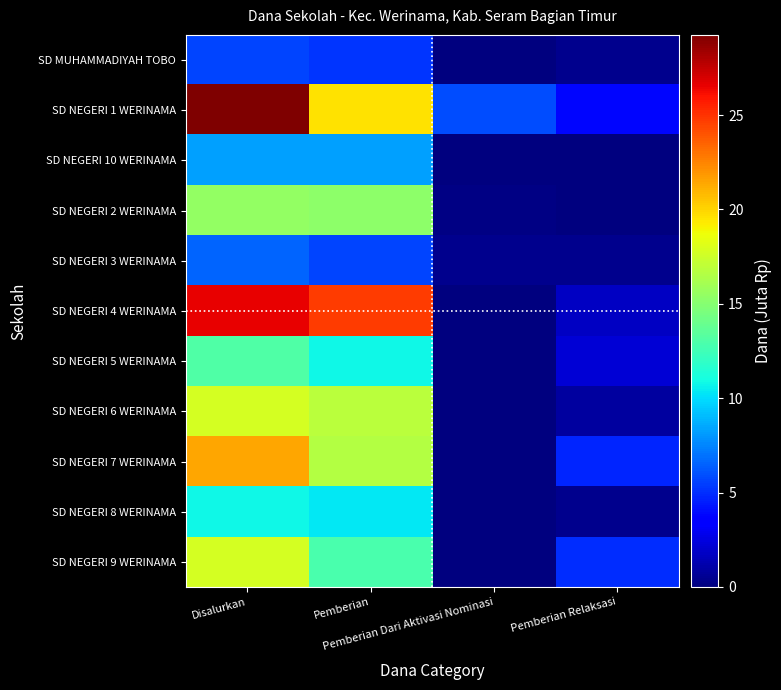

Reading left to right, extract all data points from this chart.

SD MUHAMMADIYAH TOBO: Disalurkan=5.6	Pemberian=5.2	Pemberian Dari Aktivasi Nominasi=0.0	Pemberian Relaksasi=0.5
SD NEGERI 1 WERINAMA: Disalurkan=29.2	Pemberian=19.6	Pemberian Dari Aktivasi Nominasi=5.8	Pemberian Relaksasi=3.8
SD NEGERI 10 WERINAMA: Disalurkan=8.3	Pemberian=8.3	Pemberian Dari Aktivasi Nominasi=0.0	Pemberian Relaksasi=0.0
SD NEGERI 2 WERINAMA: Disalurkan=15.5	Pemberian=15.3	Pemberian Dari Aktivasi Nominasi=0.2	Pemberian Relaksasi=0.0
SD NEGERI 3 WERINAMA: Disalurkan=6.5	Pemberian=5.6	Pemberian Dari Aktivasi Nominasi=0.5	Pemberian Relaksasi=0.5
SD NEGERI 4 WERINAMA: Disalurkan=26.6	Pemberian=24.8	Pemberian Dari Aktivasi Nominasi=0.0	Pemberian Relaksasi=1.8
SD NEGERI 5 WERINAMA: Disalurkan=13.1	Pemberian=10.8	Pemberian Dari Aktivasi Nominasi=0.0	Pemberian Relaksasi=2.2
SD NEGERI 6 WERINAMA: Disalurkan=17.8	Pemberian=16.9	Pemberian Dari Aktivasi Nominasi=0.0	Pemberian Relaksasi=0.9
SD NEGERI 7 WERINAMA: Disalurkan=21.4	Pemberian=16.6	Pemberian Dari Aktivasi Nominasi=0.0	Pemberian Relaksasi=4.7
SD NEGERI 8 WERINAMA: Disalurkan=10.8	Pemberian=10.3	Pemberian Dari Aktivasi Nominasi=0.0	Pemberian Relaksasi=0.5
SD NEGERI 9 WERINAMA: Disalurkan=17.8	Pemberian=12.8	Pemberian Dari Aktivasi Nominasi=0.0	Pemberian Relaksasi=5.0